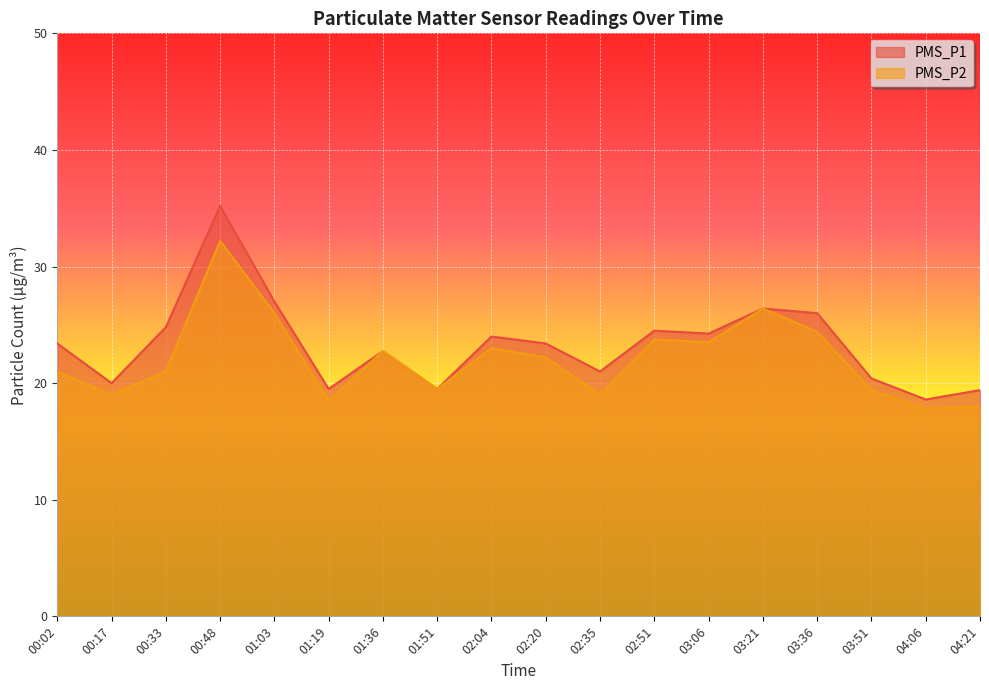

What is the label of the 8th point from the left?

01:51